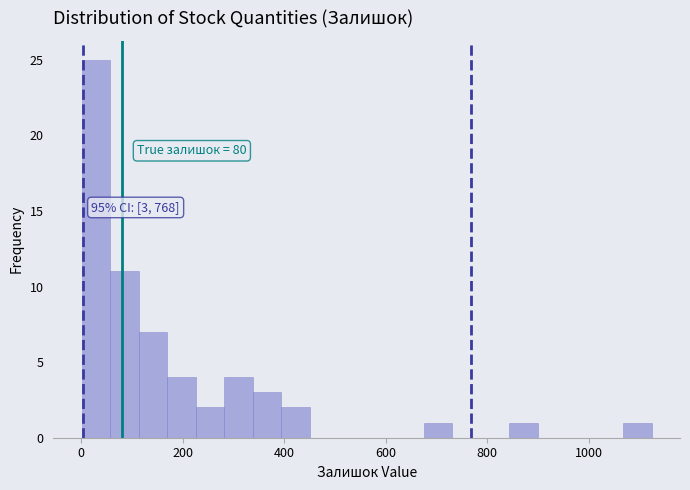

Around what value on the x-axis is the tallest bar? Give the approximate position of its centre, as read against the axis.

20